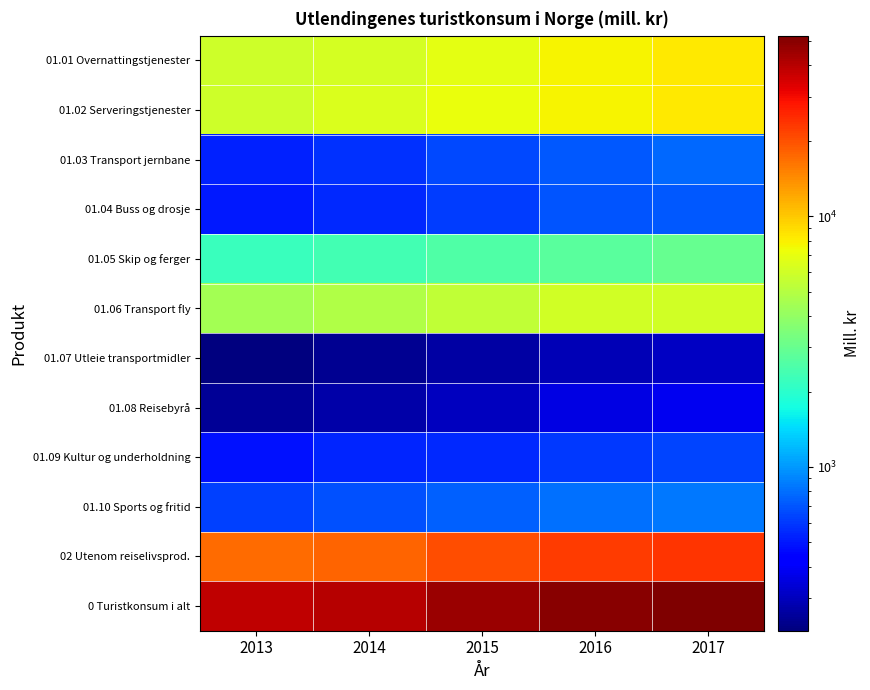

Rank the series by their maximum value, from highest to lowest.

0 Turistkonsum i alt, 02 Utenom reiselivsprod., 01.01 Overnattingstjenester, 01.02 Serveringstjenester, 01.06 Transport fly, 01.05 Skip og ferger, 01.10 Sports og fritid, 01.03 Transport jernbane, 01.04 Buss og drosje, 01.09 Kultur og underholdning, 01.08 Reisebyrå, 01.07 Utleie transportmidler